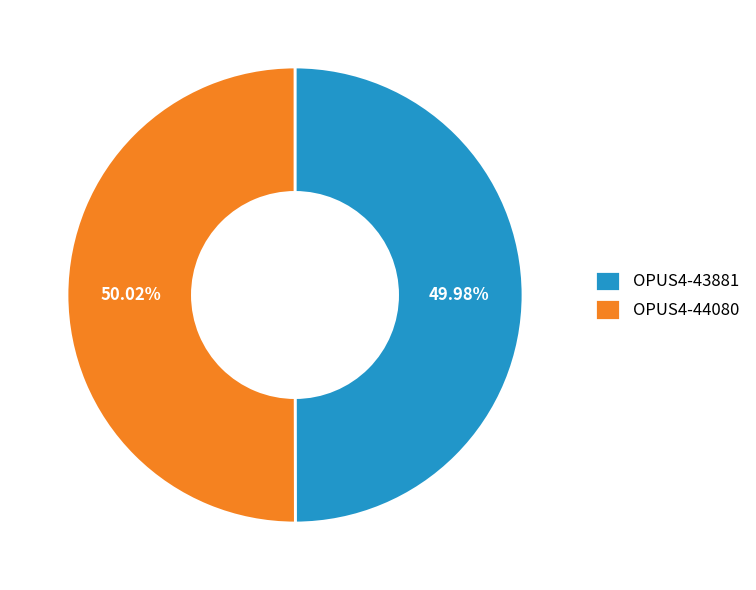

What is the ratio of the value at OPUS4-43881 to the value at OPUS4-44080?

1.0